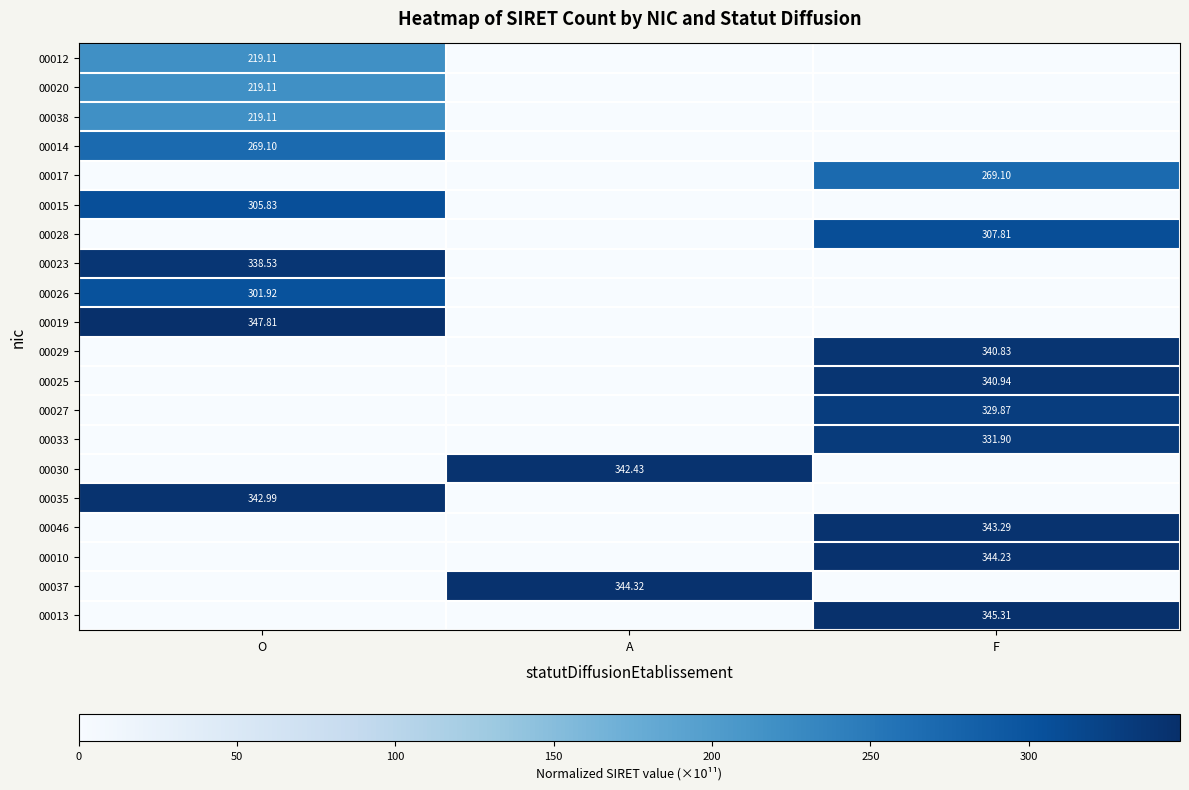

Which series has the largest range (max minus min)?

00019